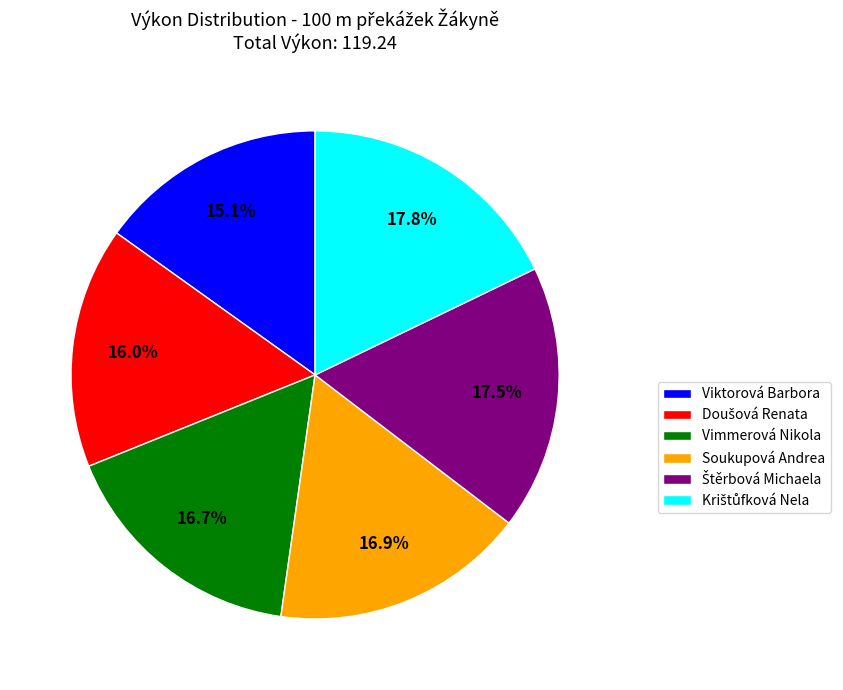

Does Viktorová Barbora account for over 50% of the chart?

No